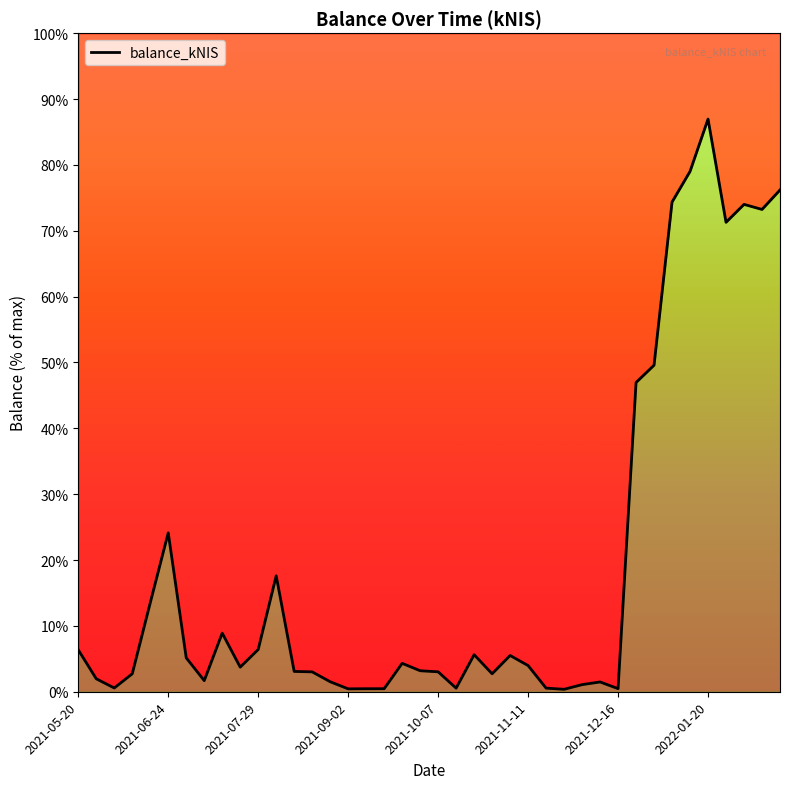

What position from the left is 2021-11-11?

26